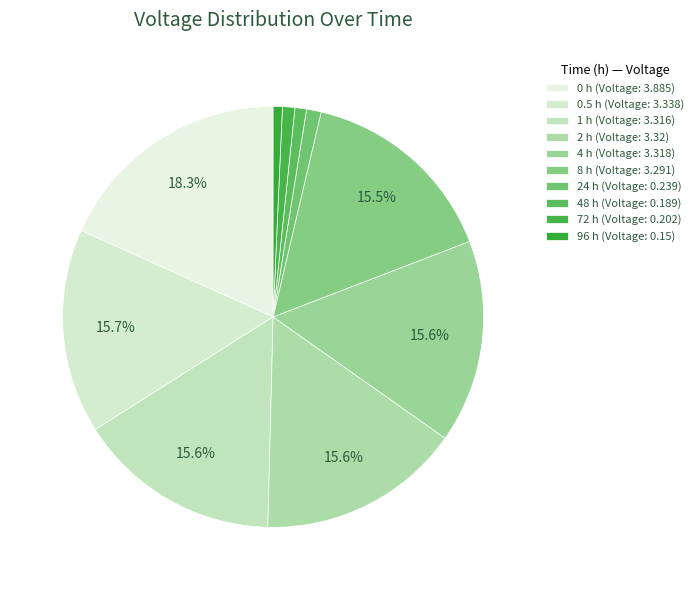

Which slice is the smallest?

96